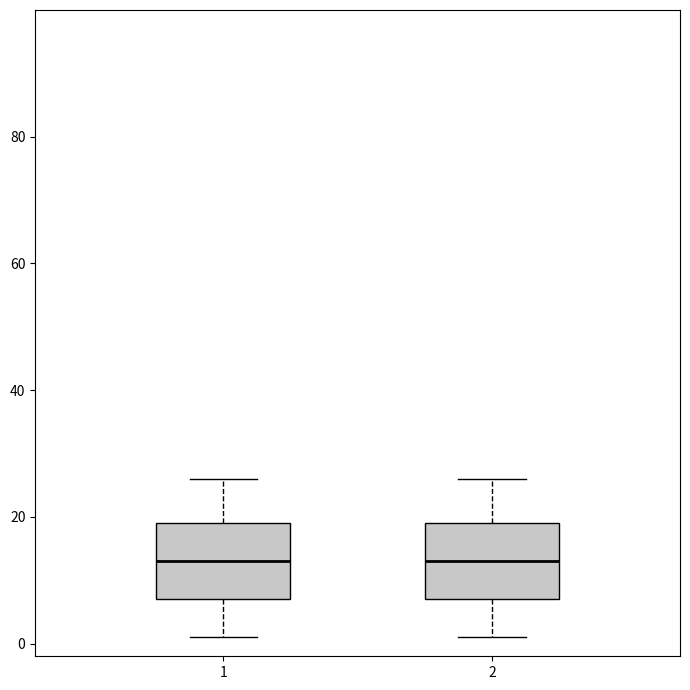

Reading left to right, read every box against the y-axis: the position of its median line, the range the box covers, and the ends of its whiskers. The values are not printed on the chart, so give them approximately, as read against the axis.

1: median 14, box 8 to 20, whiskers 2 to 26
2: median 14, box 8 to 20, whiskers 2 to 26